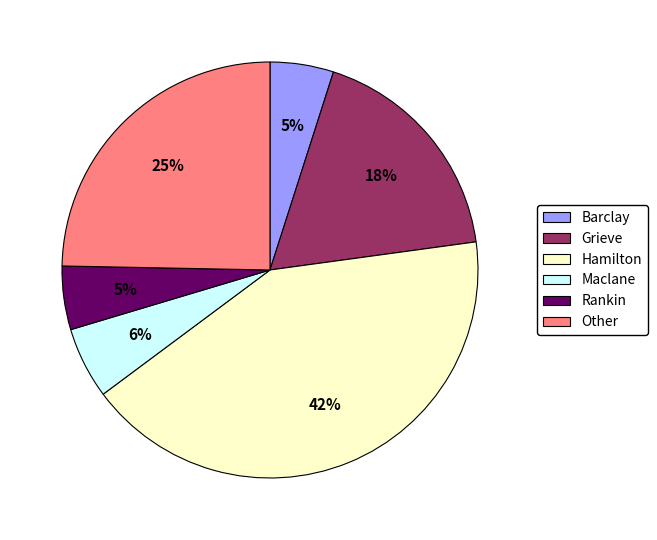

Is the sum of Hamilton and Rankin greater than half?

No